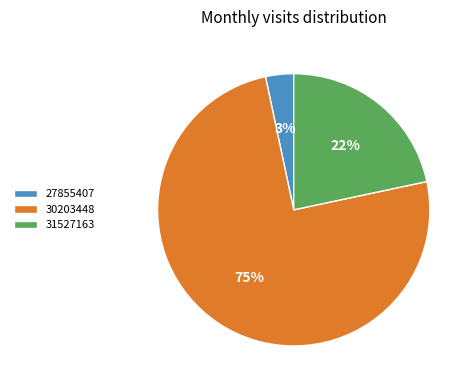

Rank the categories by value from highest to lowest.

30203448, 31527163, 27855407